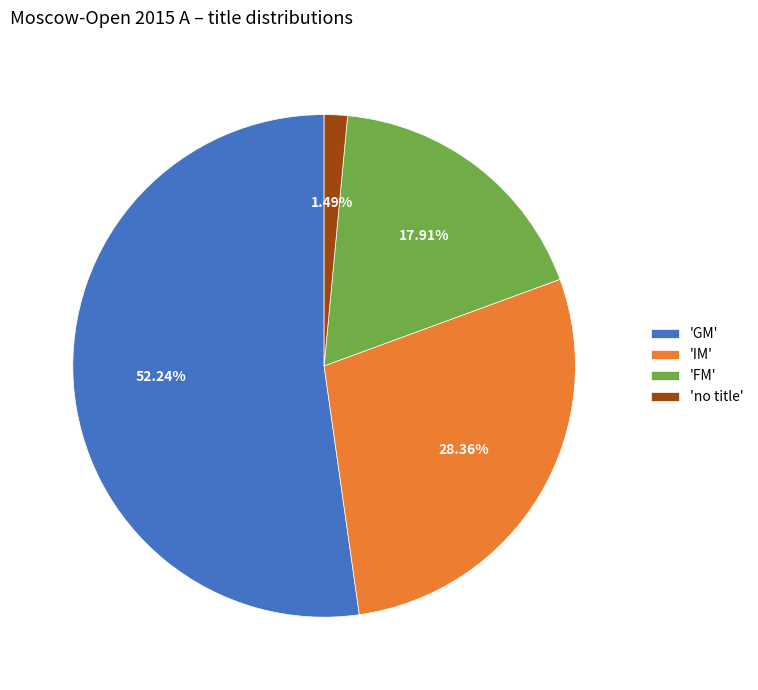

Does 'GM' account for over 50% of the chart?

Yes